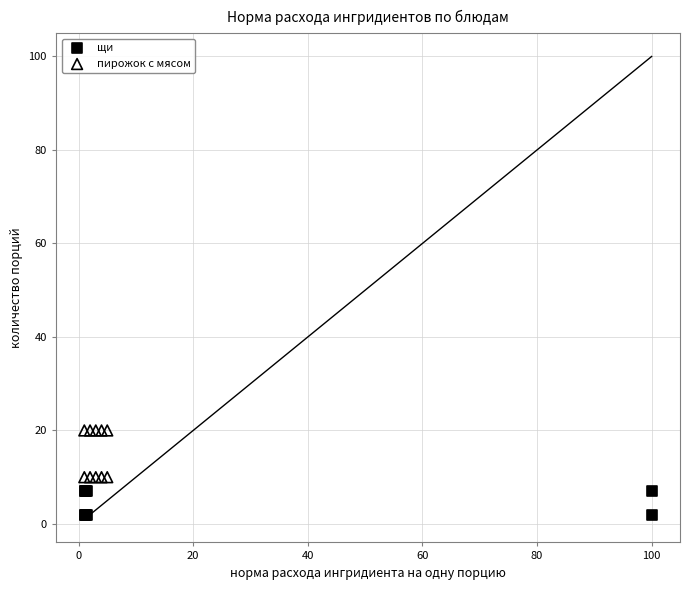

Which series has the largest Y range (max minus min)?

пирожок с мясом